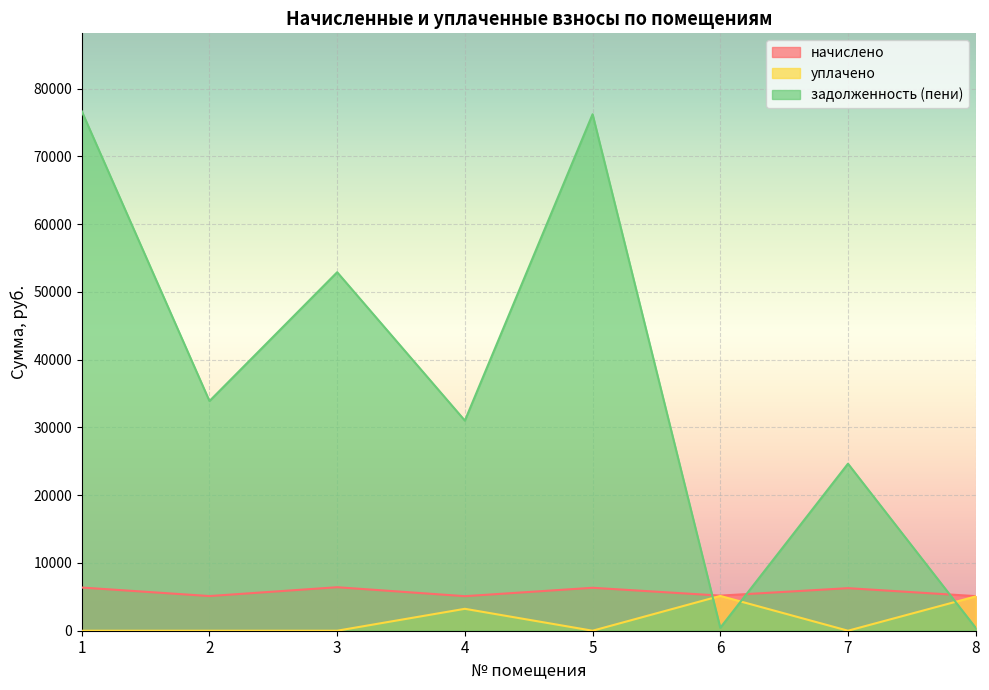

At how many categories does at least one series exceed 40832?

3